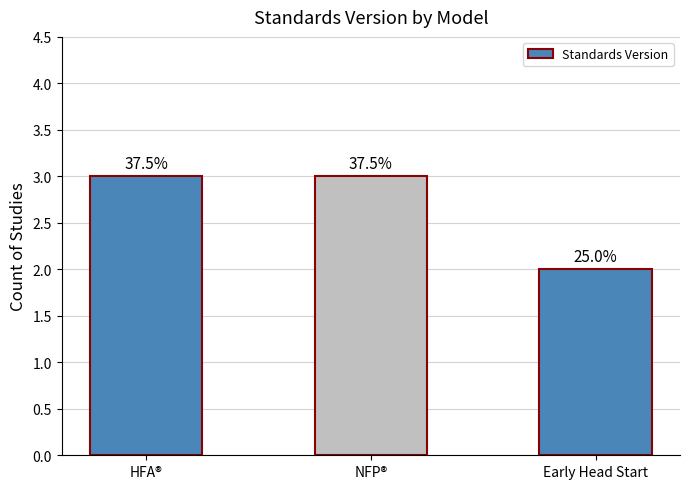

What is the average value?

3